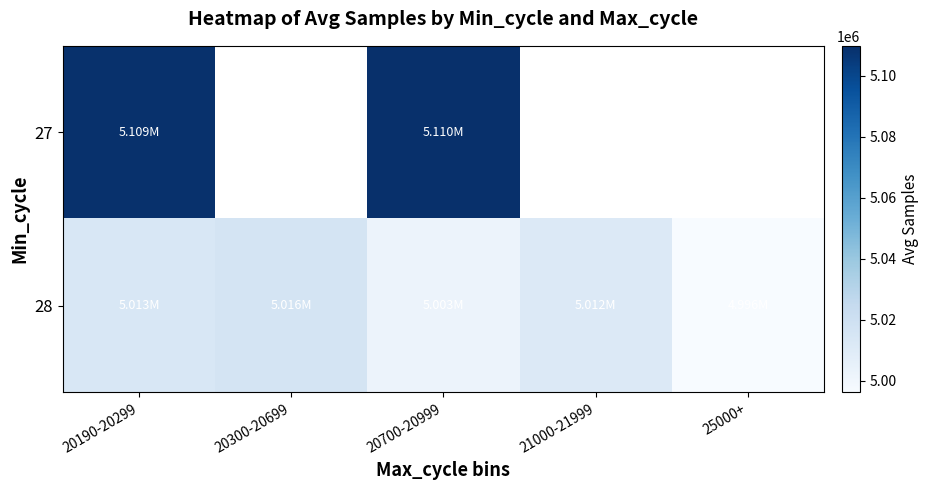

What is the lowest value of the 27 series?

5109211.0